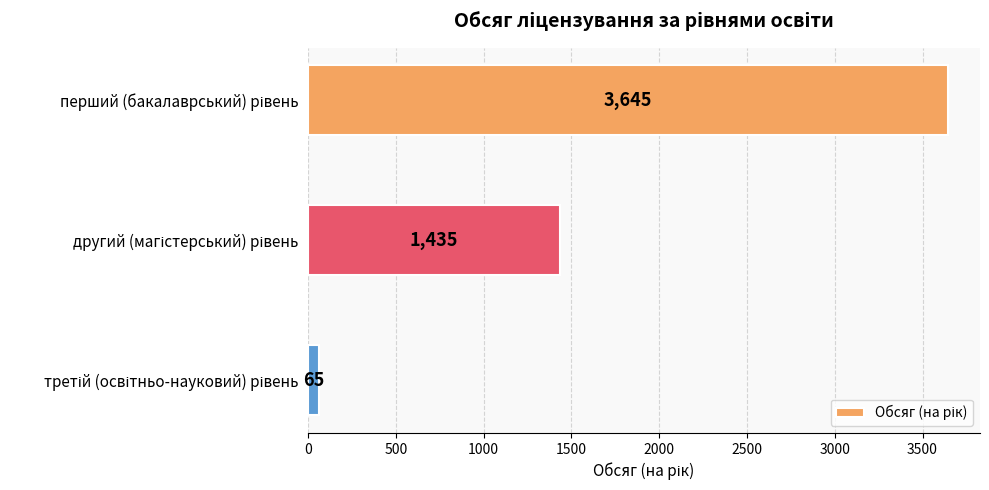

What is the minimum value shown in the chart?

65